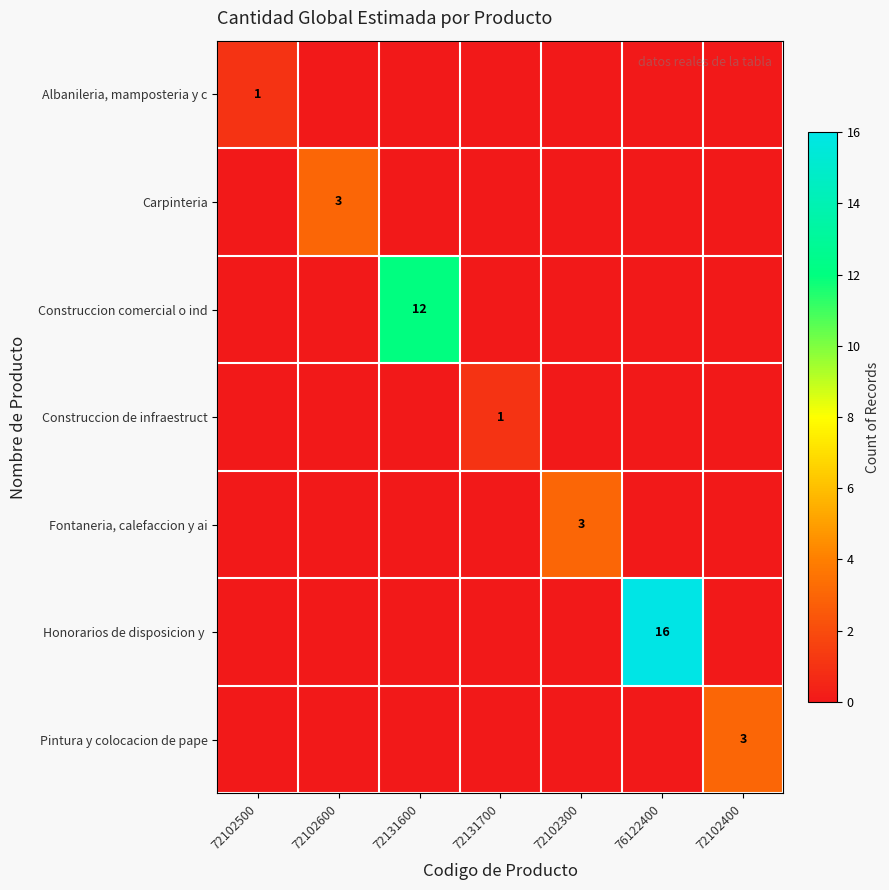

True or false: Albanileria, mamposteria y c has a value of 0 at 72102500.

False